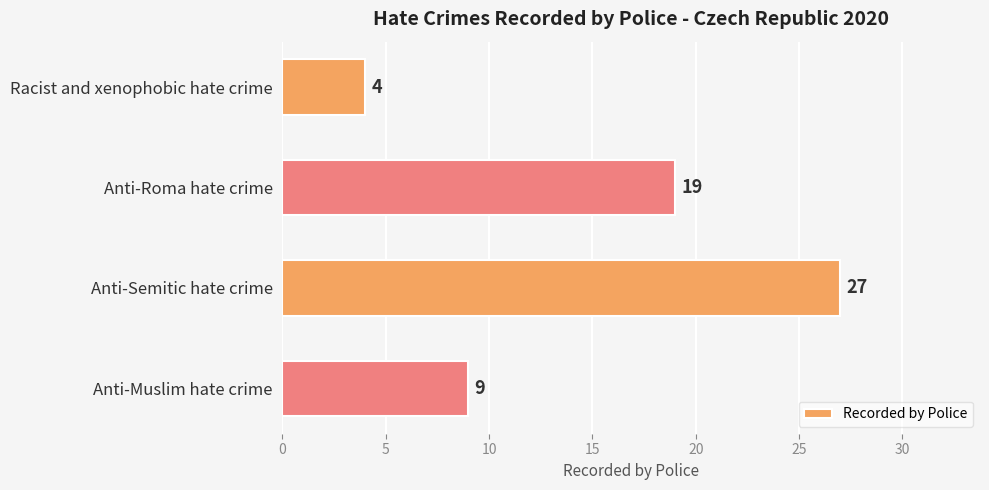

Are the bars horizontal?

Yes